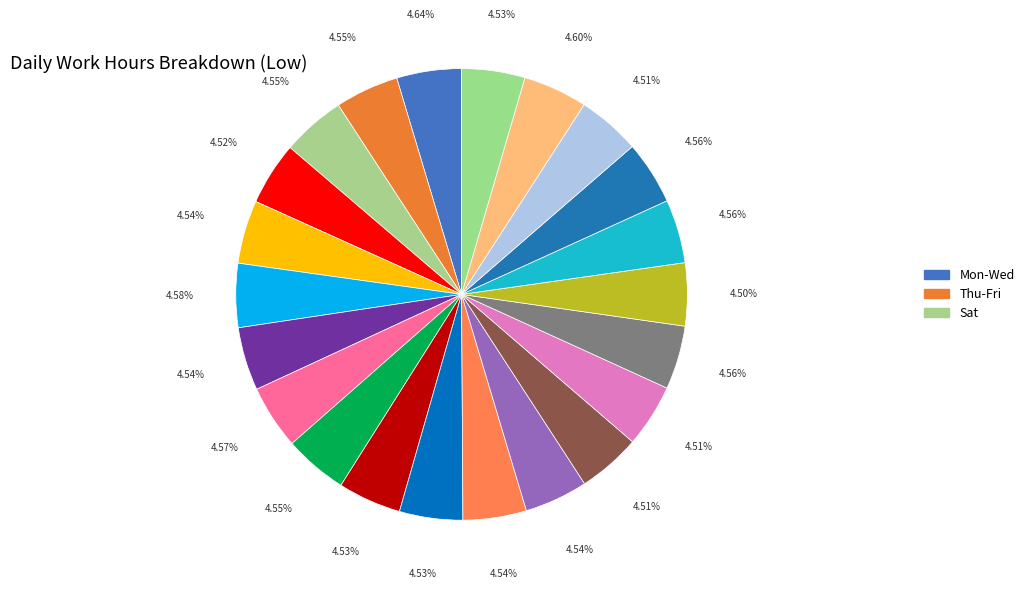

Count the number of slices in the pie.

22